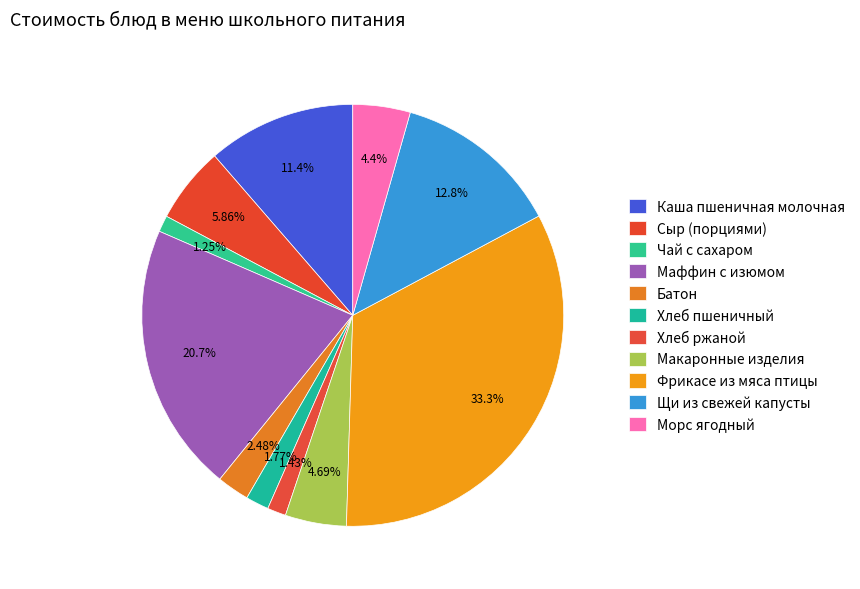

How many segments does this pie chart have?

11